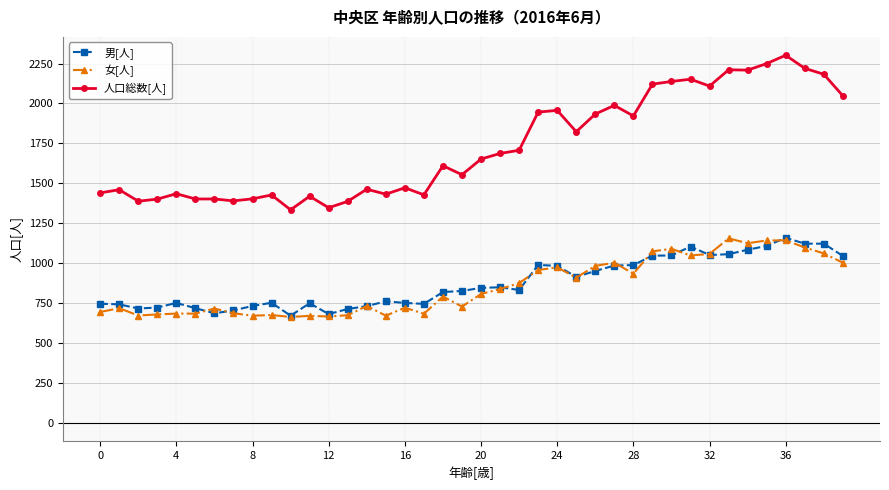

Which series has the largest total across all categories?

人口総数[人]